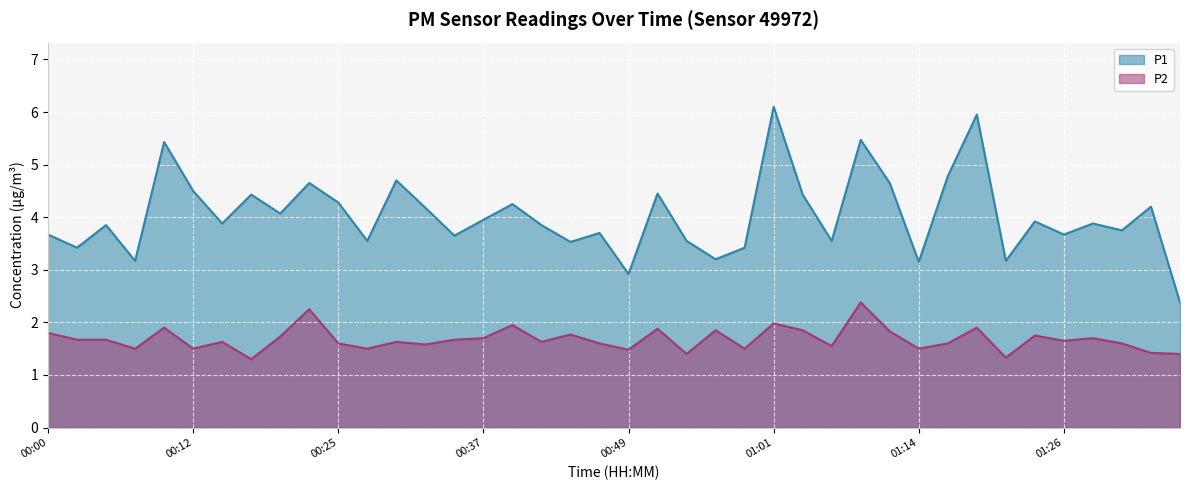

What is the sum of all P2 values?

67.1